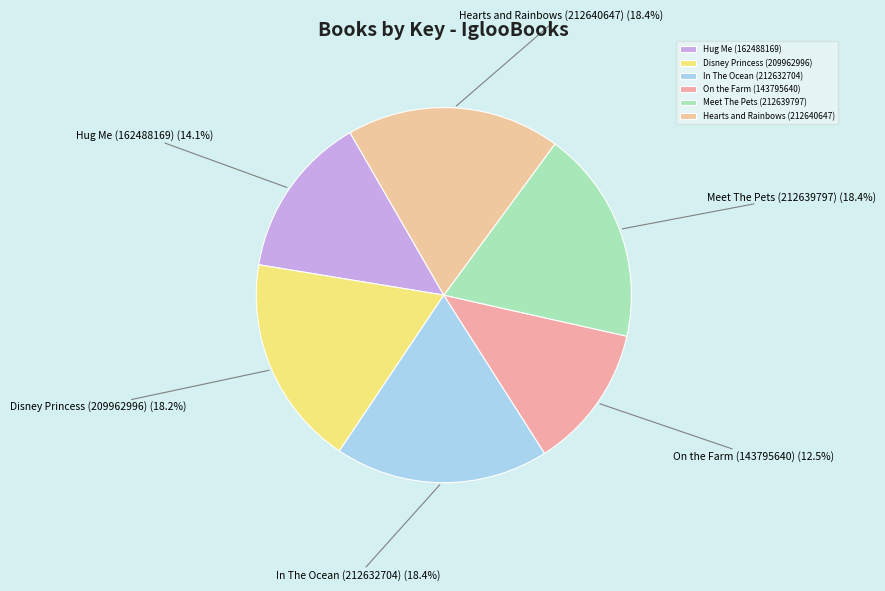

Is it true that Hug Me (162488169) is 14% of the pie?

True